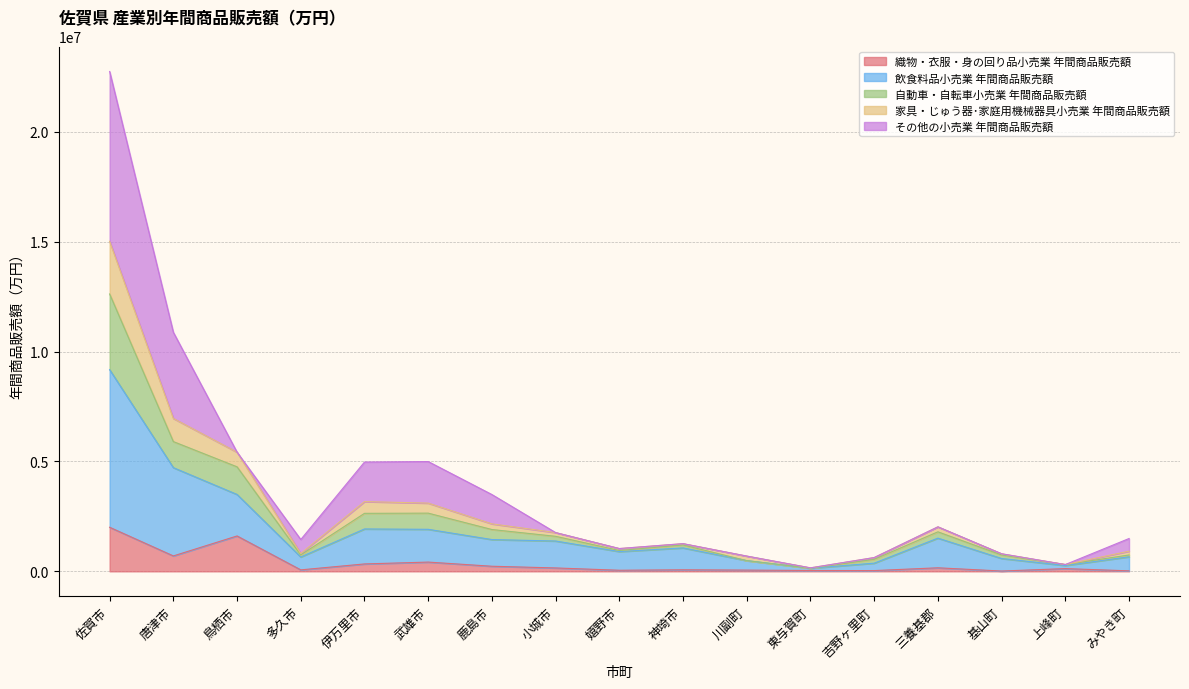

What is the label of the 1st point from the left?

佐賀市